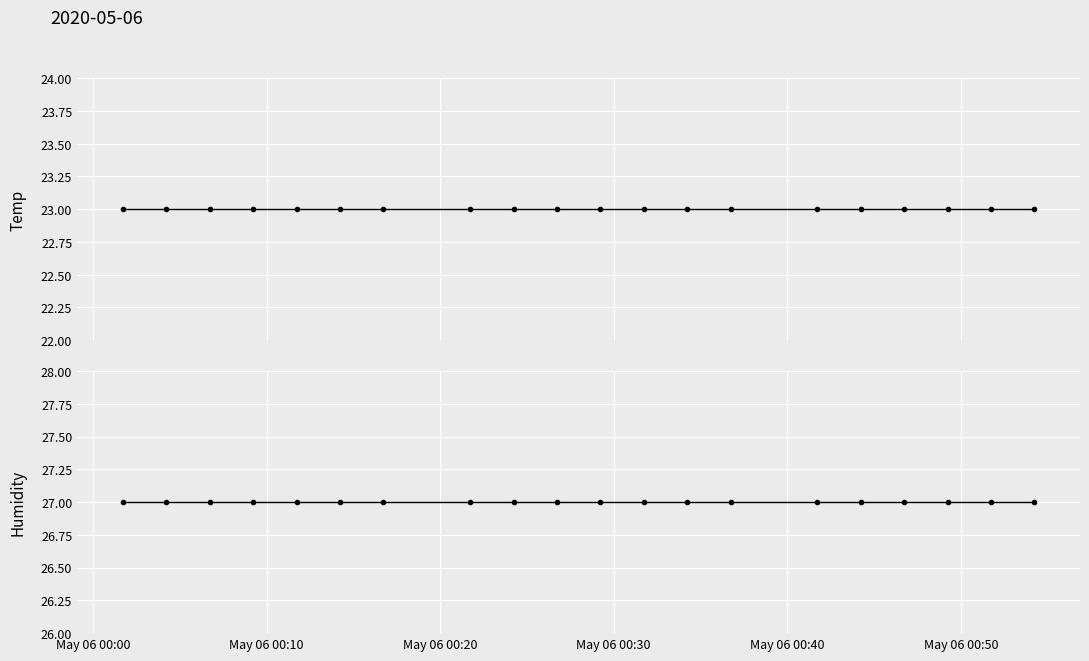

Reading left to right, list all the values displayed in this chart.

Temp: 23	23	23	23	23	23	23	23	23	23	23	23	23	23	23	23	23	23	23	23
Humidity: 27	27	27	27	27	27	27	27	27	27	27	27	27	27	27	27	27	27	27	27